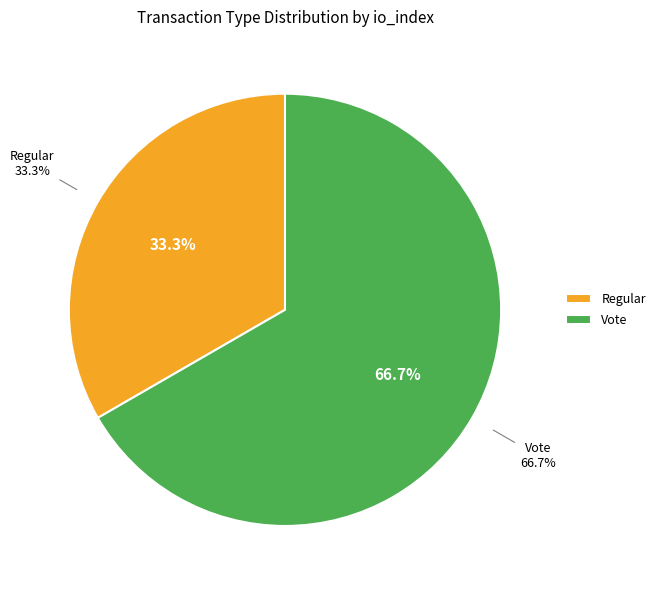

The Vote slice represents 81% of the pie. True or false?

False